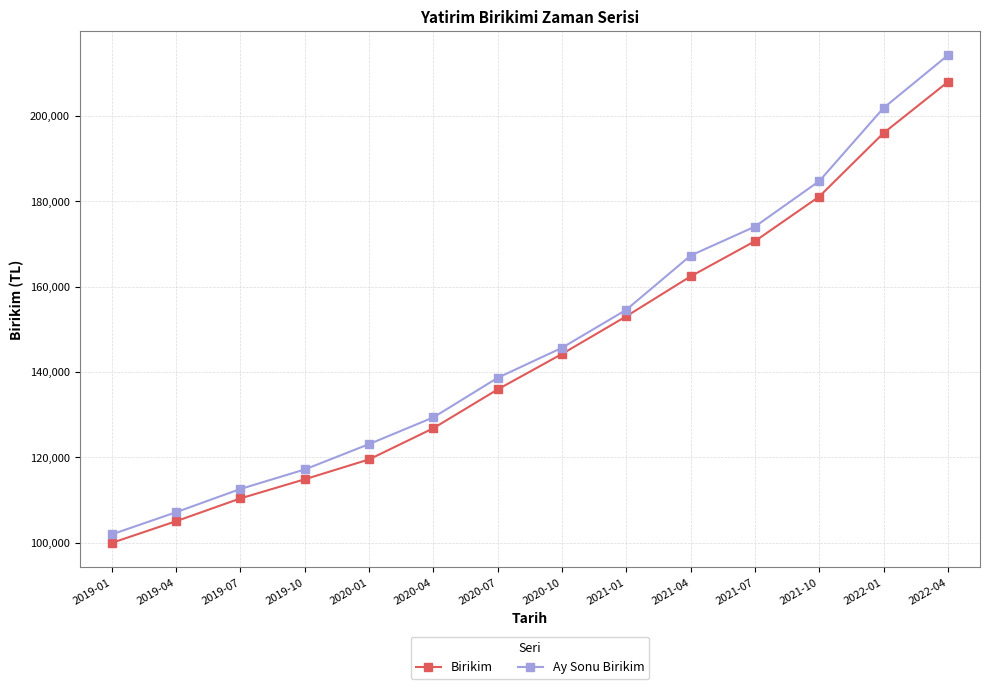

How many data points does each series have?

14